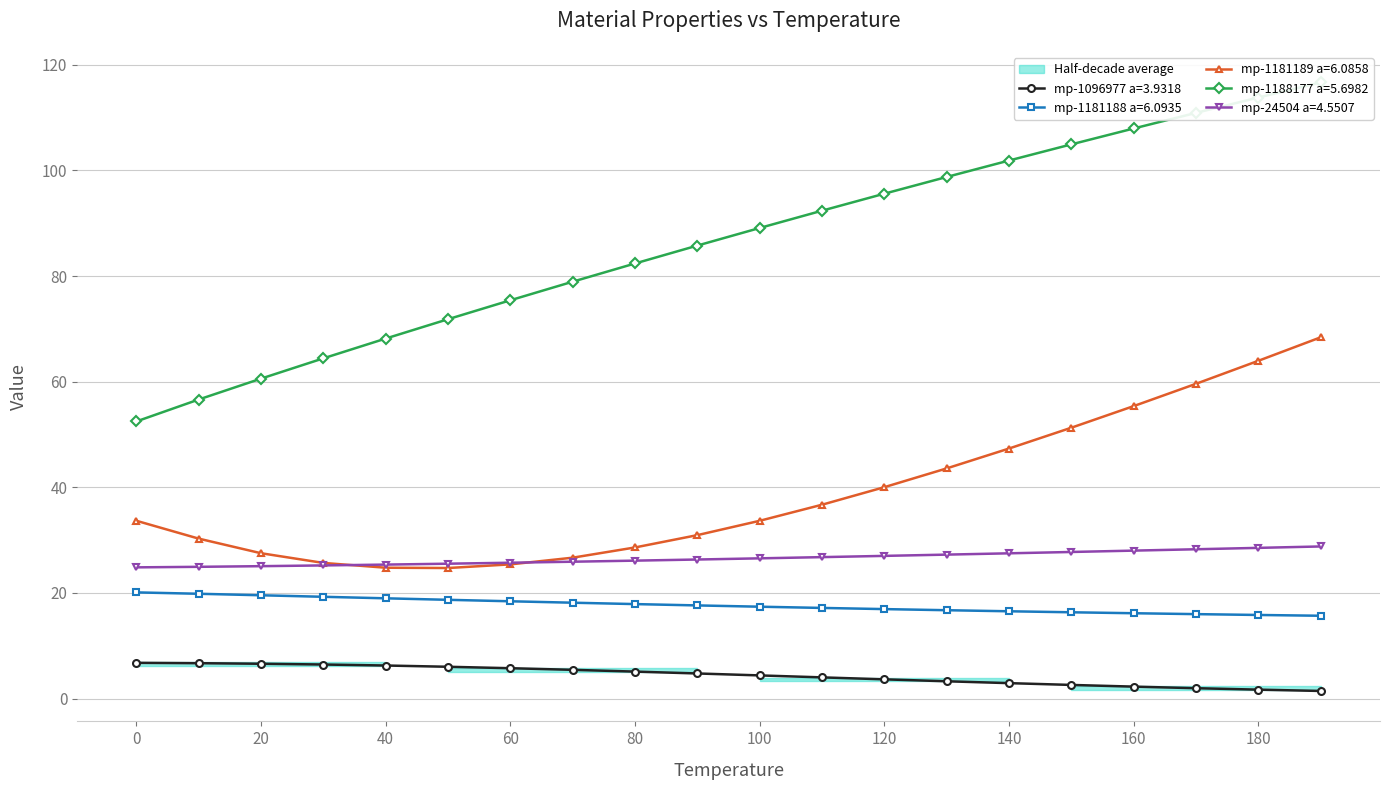

What is the greatest value displayed?

116.6